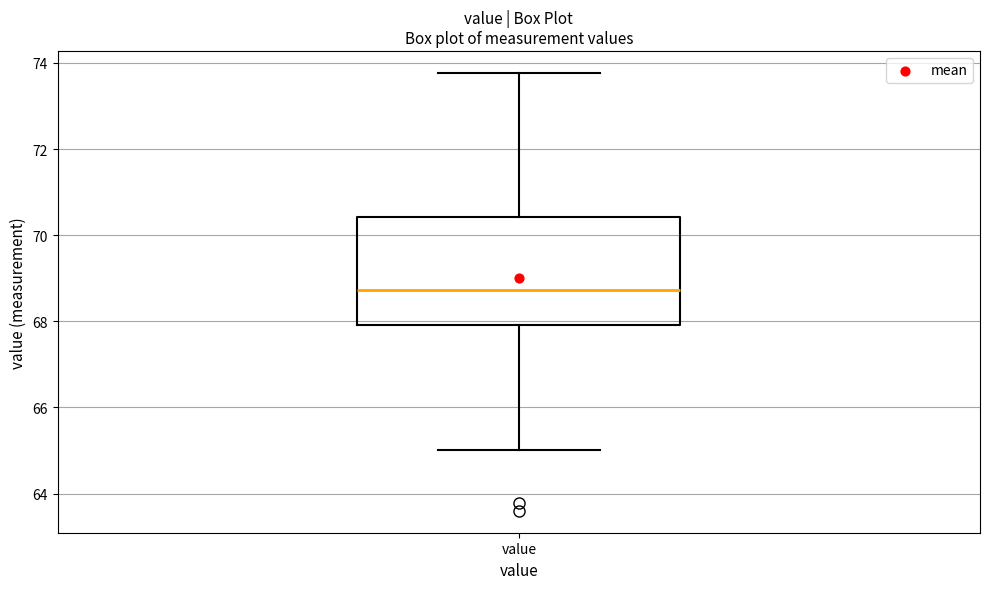

Transcribe this box plot: give where the median line is, the range the box spans, and where the two whiskers end, as read against the y-axis. The values are not printed on the chart, so give them approximately, as read against the axis.

median 68.8, box 68.0 to 70.4, whiskers 65.0 to 73.8